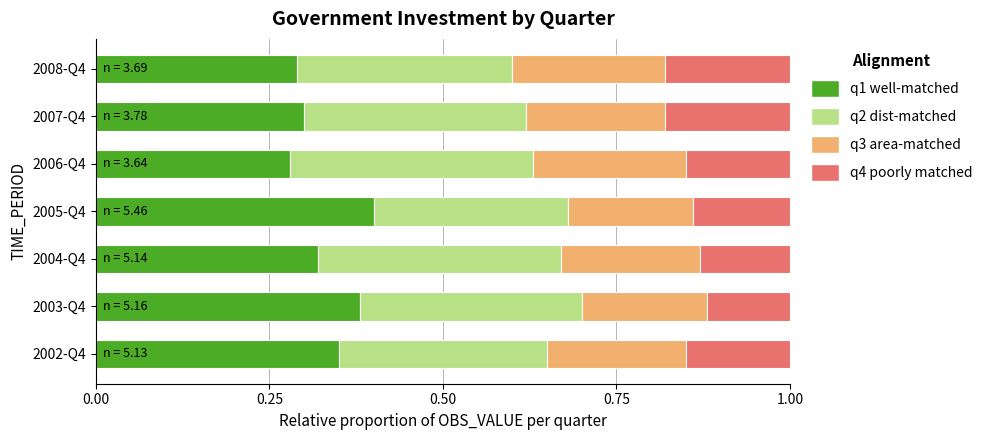

What is the total value across all series at 2002-Q4?

1.0